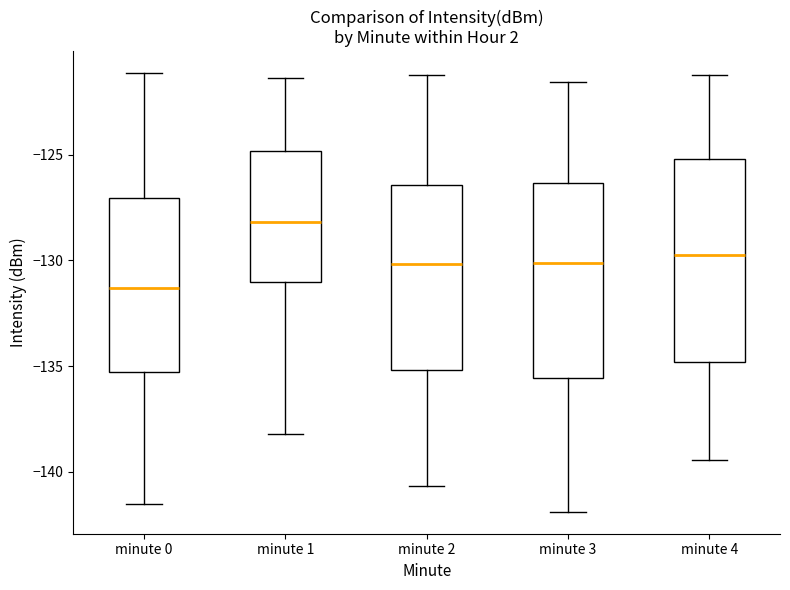

Which box has the lowest median line?

minute 0